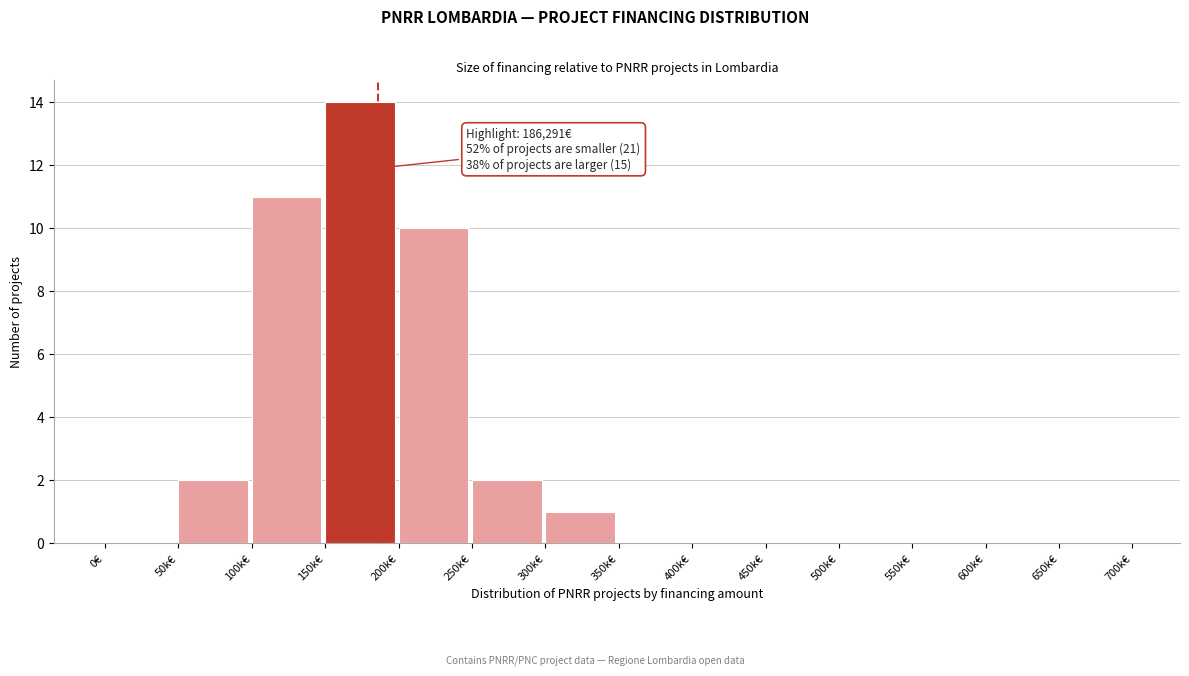

Reading left to right, what are all the values shown in this chart?

0€=0	50k€=2	100k€=11	150k€=14	200k€=10	250k€=2	300k€=1	350k€=0	400k€=0	450k€=0	500k€=0	550k€=0	600k€=0	650k€=0